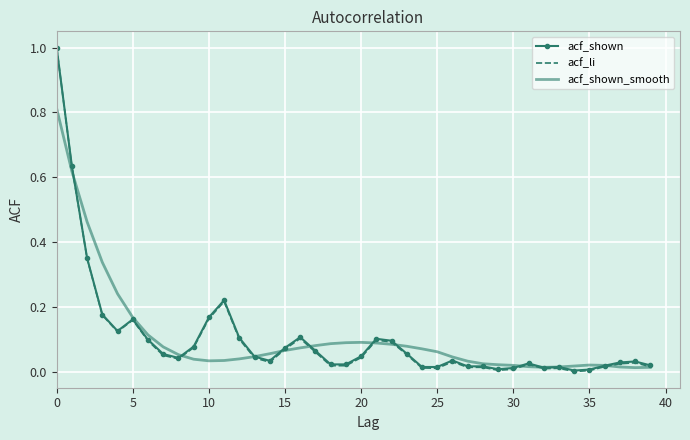

True or false: acf_shown has more than 0 interior local peaks.

True